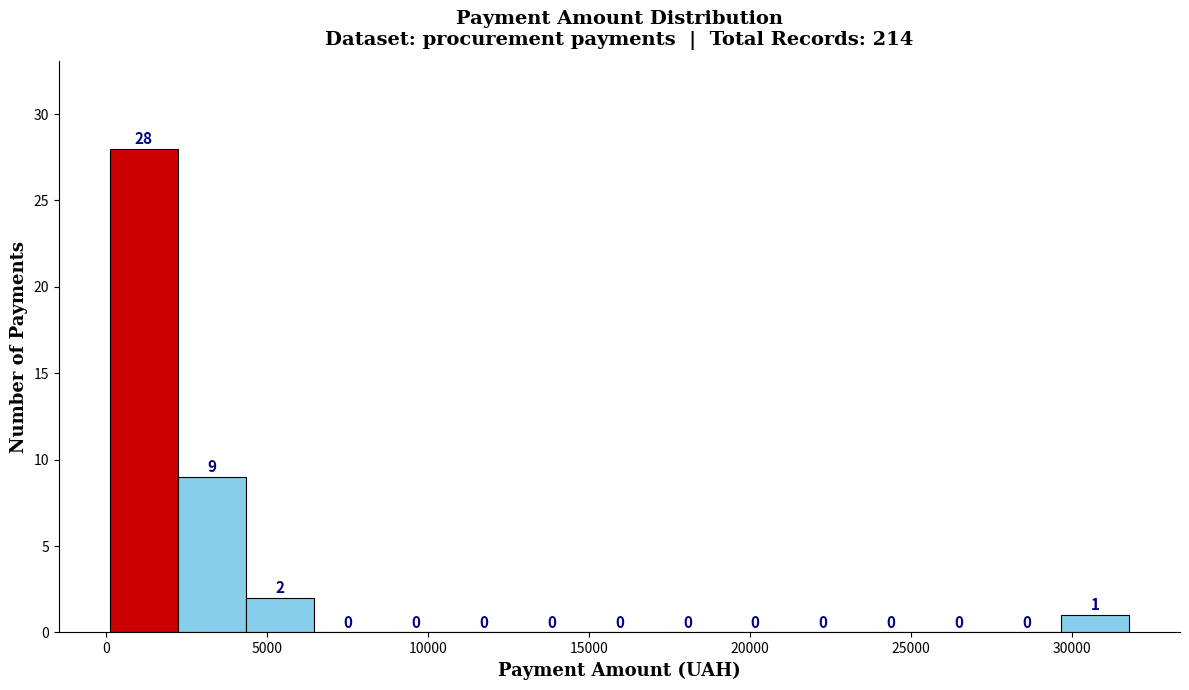

Reading left to right, list every bar in this chart as the range it spans on the x-axis followed by its height. The bar edges are not printed on the chart, so give them approximately, as read against the axis.

0 to 2000: 28
2000 to 4500: 9
4500 to 6500: 2
6500 to 8500: 0
8500 to 10500: 0
10500 to 13000: 0
13000 to 15000: 0
15000 to 17000: 0
17000 to 19000: 0
19000 to 21000: 0
21000 to 23500: 0
23500 to 25500: 0
25500 to 27500: 0
27500 to 29500: 0
29500 to 32000: 1